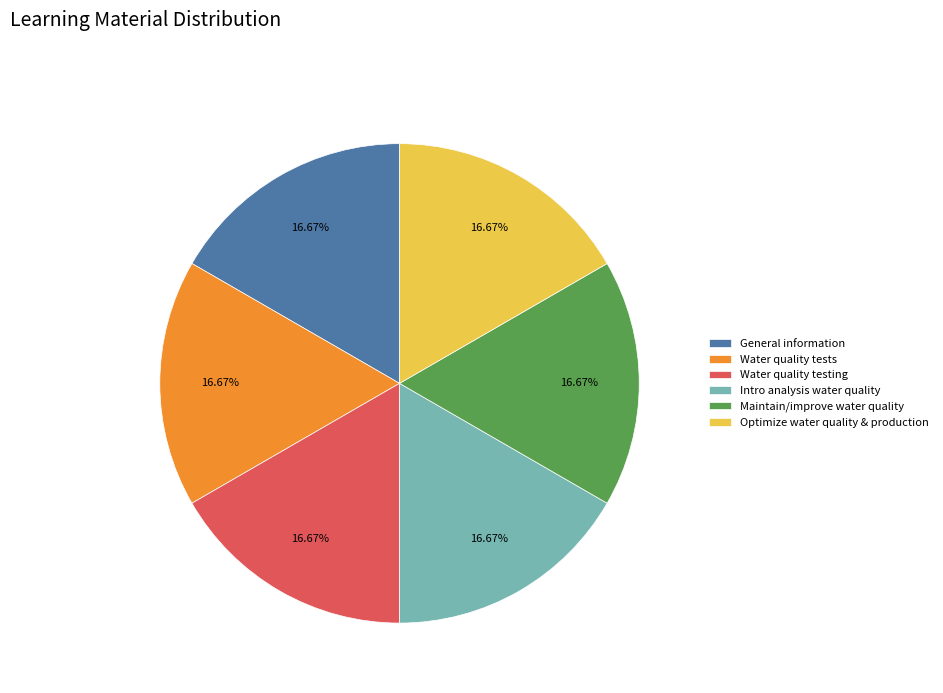

Does Water quality tests account for over 50% of the chart?

No